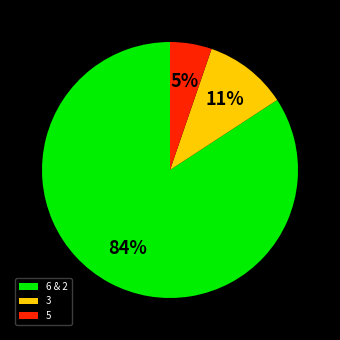

Which slice represents more than half of the pie?

6 & 2